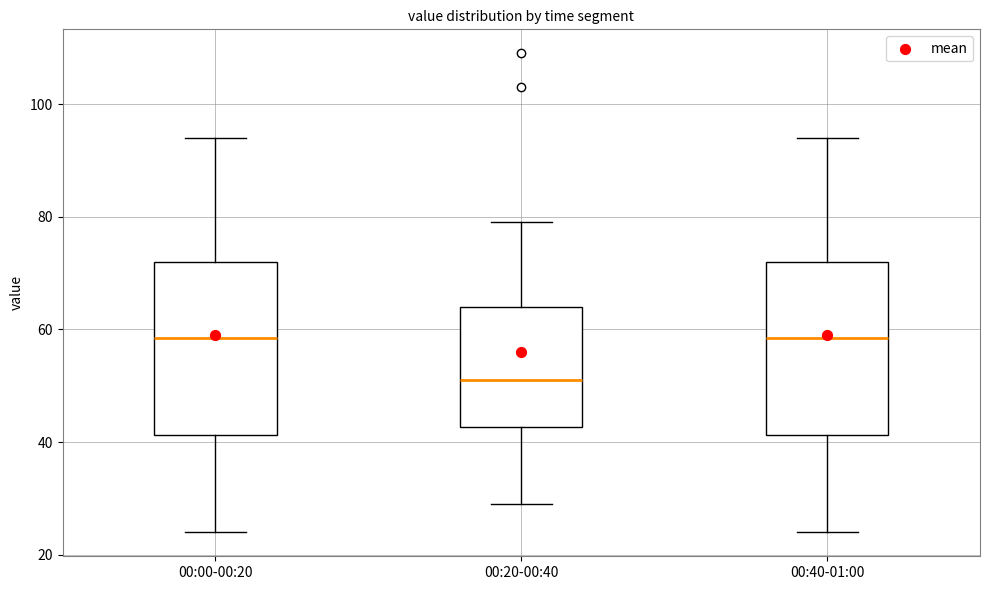

Where is the lower edge of the box for 00:20-00:40 on the y-axis? The values are not printed on the chart, so give them approximately, as read against the axis.

42